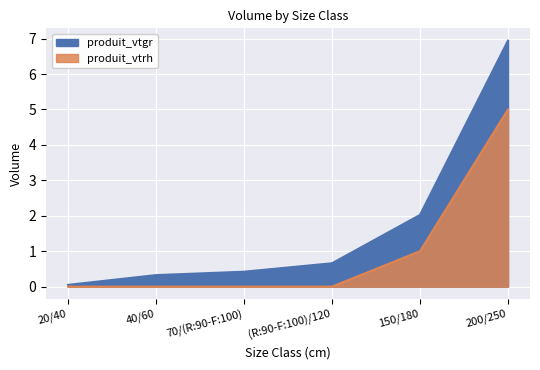

What is the value of the produit_vtrh point at the 5th from the left?

1.0